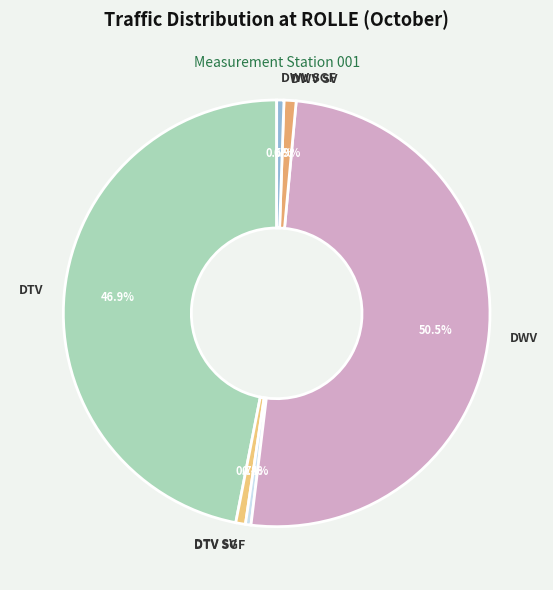

To the nearest percent, what is the difference between the largest and smallest slice percentages?

50%